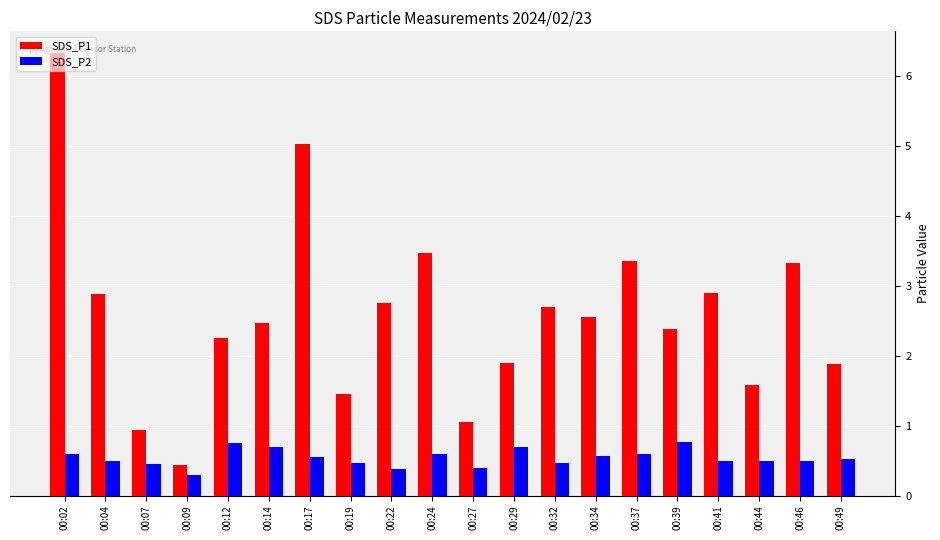

Is it true that SDS_P2 equals 0.6 at 00:02?

True